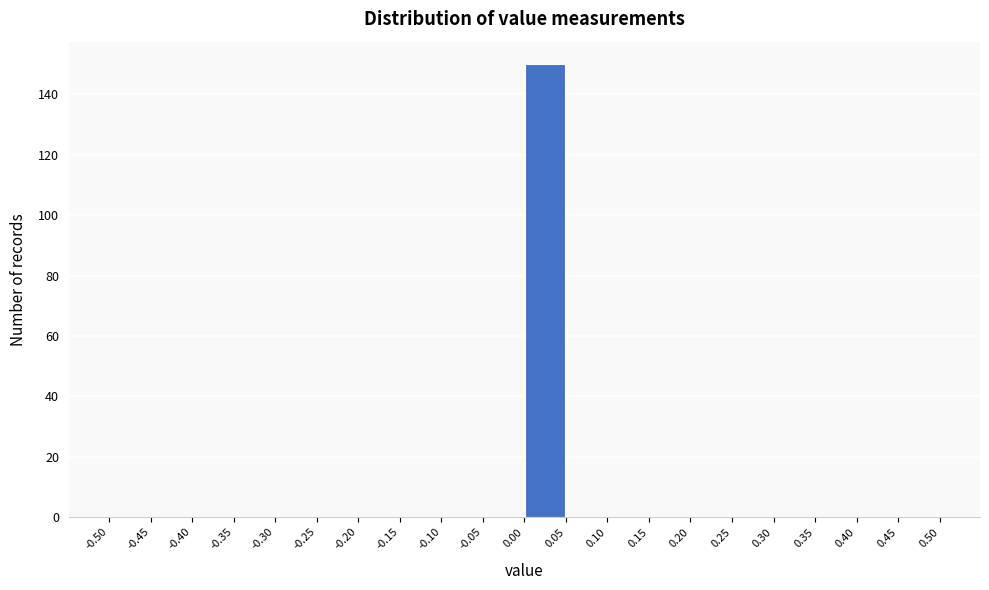

Reading left to right, list every bar in this chart as the range it spans on the x-axis followed by its height. The values are not printed on the chart, so give them approximately, as read against the axis.

-0.50 to -0.45: 0
-0.45 to -0.40: 0
-0.40 to -0.35: 0
-0.35 to -0.30: 0
-0.30 to -0.25: 0
-0.25 to -0.20: 0
-0.20 to -0.15: 0
-0.15 to -0.10: 0
-0.10 to -0.05: 0
-0.05 to 0.00: 0
0.00 to 0.05: 150
0.05 to 0.10: 0
0.10 to 0.15: 0
0.15 to 0.20: 0
0.20 to 0.25: 0
0.25 to 0.30: 0
0.30 to 0.35: 0
0.35 to 0.40: 0
0.40 to 0.45: 0
0.45 to 0.50: 0